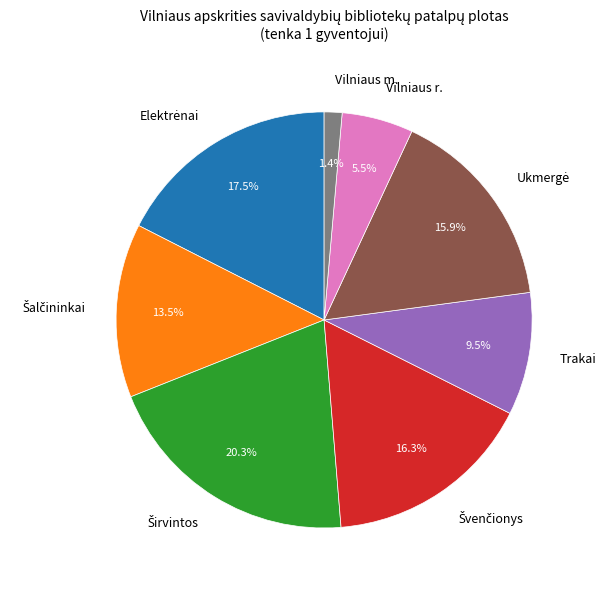

Which category has the smallest portion of the pie?

Vilniaus m.